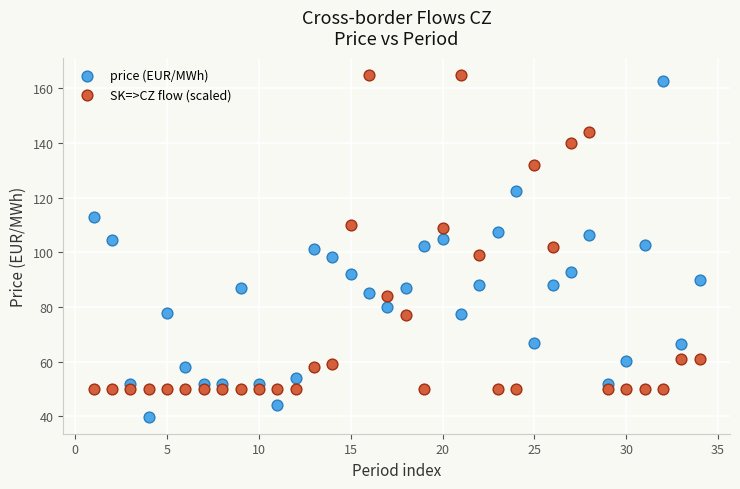

What are all the series names shown in the legend?

price (EUR/MWh), SK=>CZ flow (scaled)